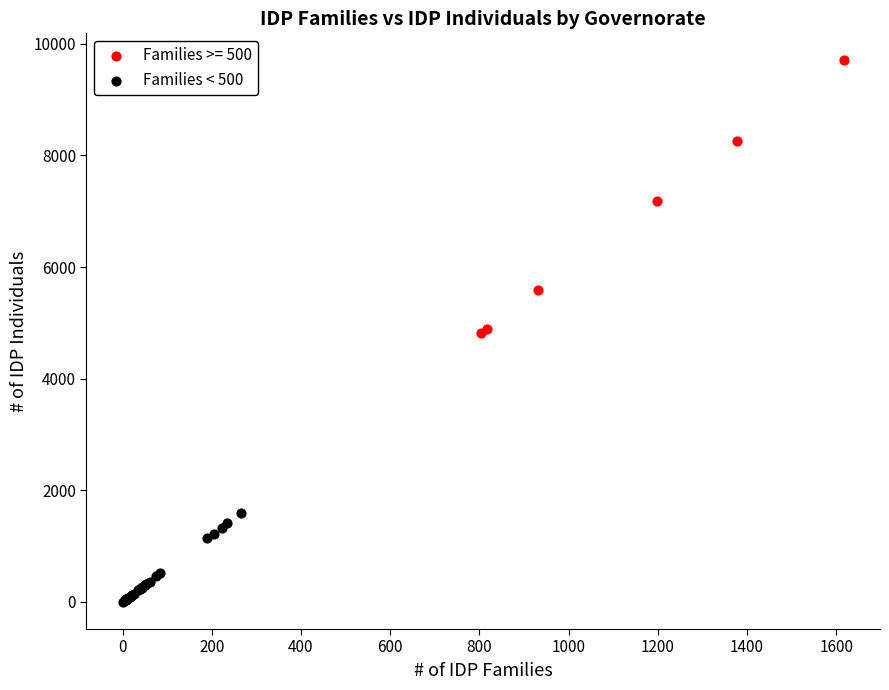

Which series reaches the minimum Y coordinate?

Families < 500